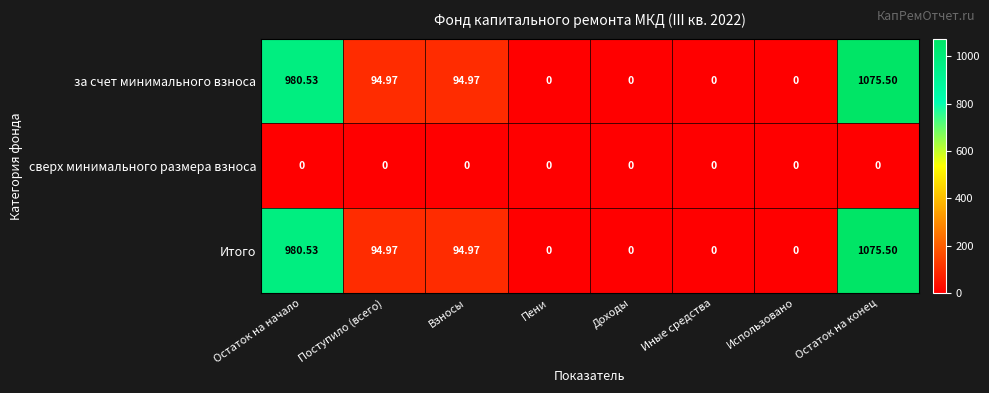

At how many categories does at least one series exceed 465?

2